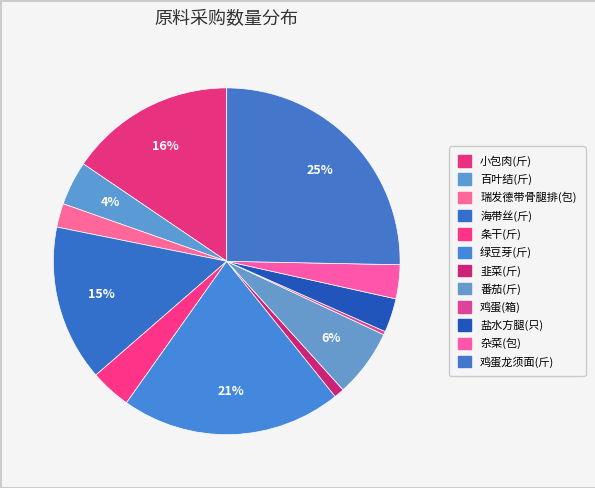

Which category has the smallest portion of the pie?

鸡蛋(箱)